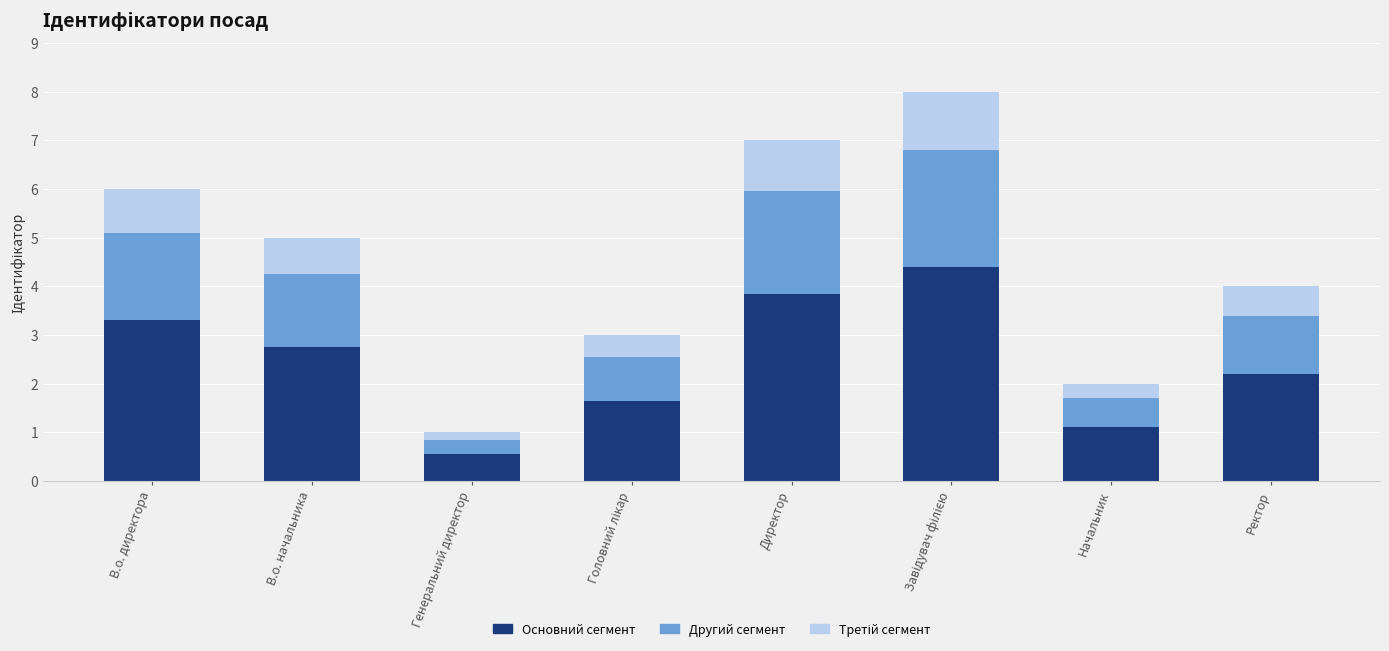

How many distinct data groups are displayed?

3